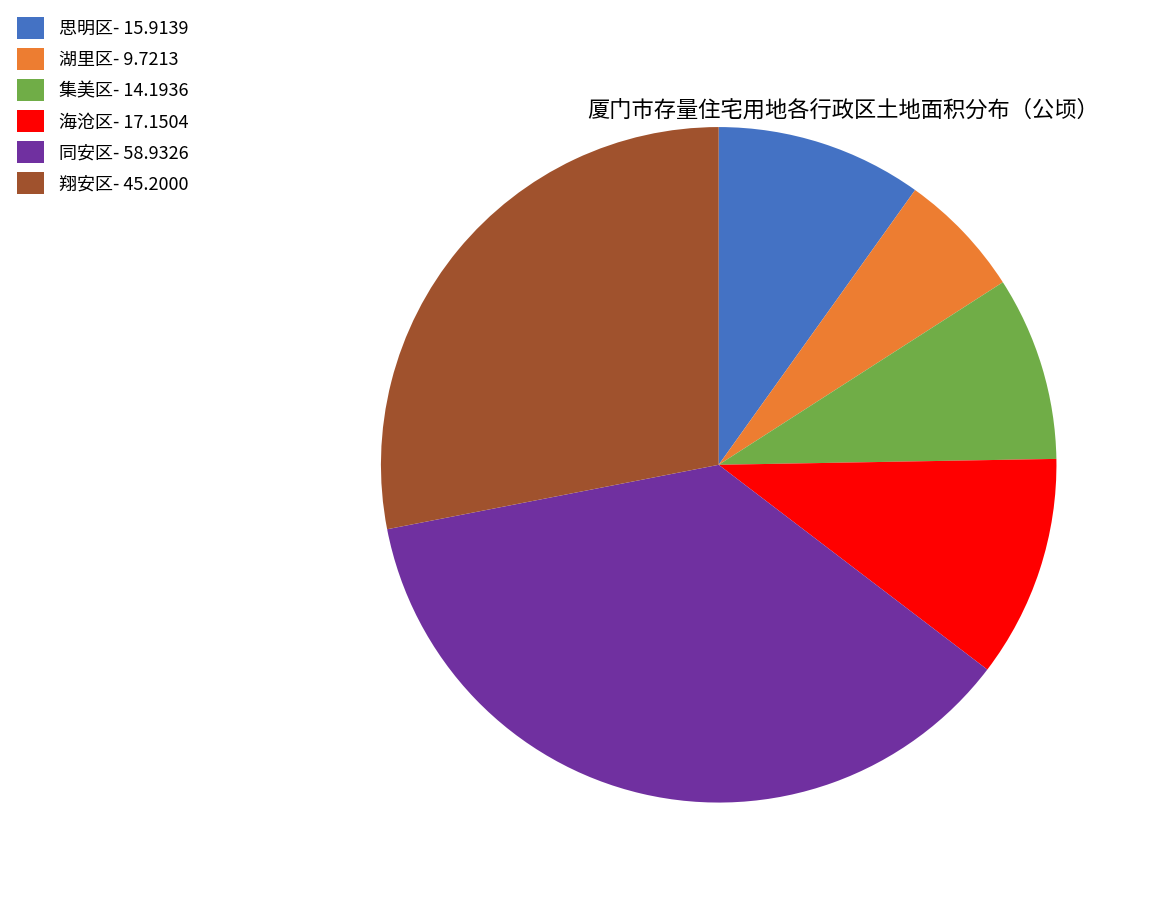

How many segments does this pie chart have?

6